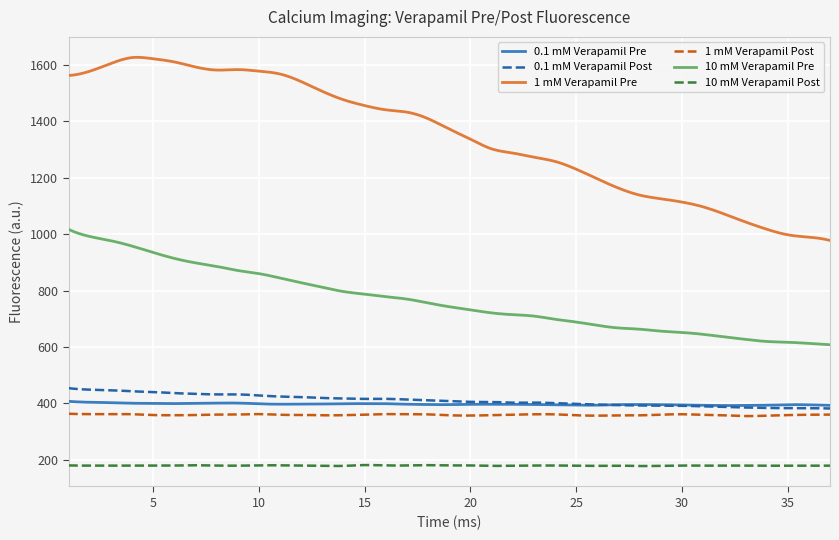

What is the greatest value displayed?

1627.6